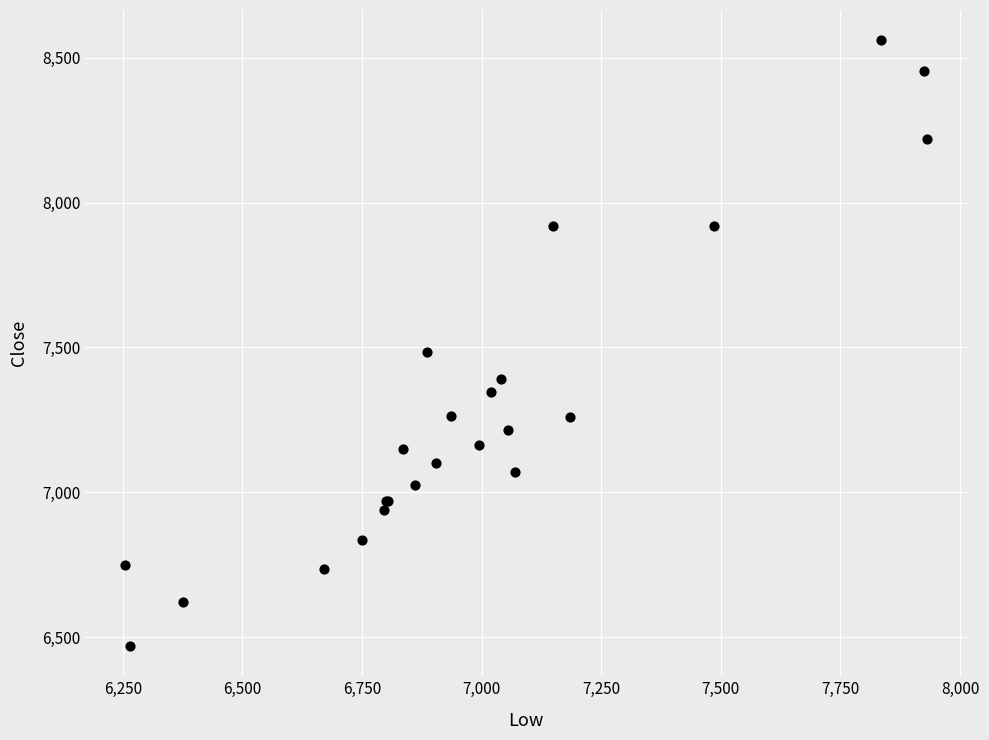

What Y value in the scatter plot is closest to 7515?

7485